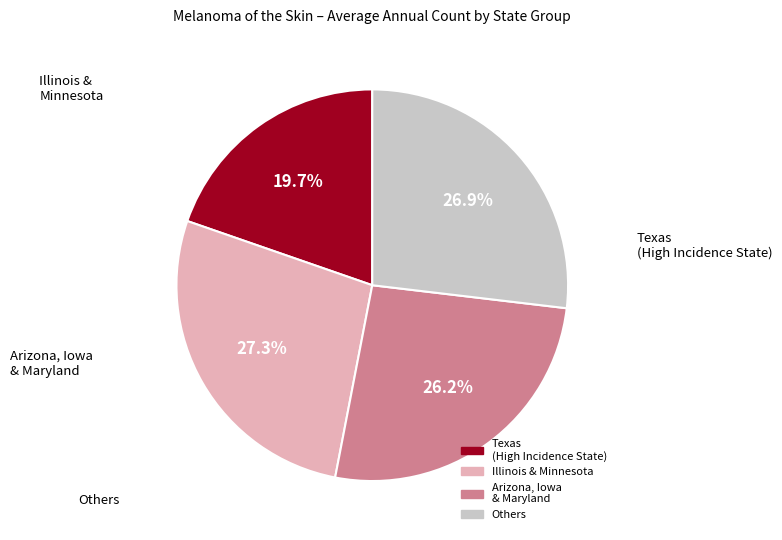

Is there a majority slice in this chart?

No